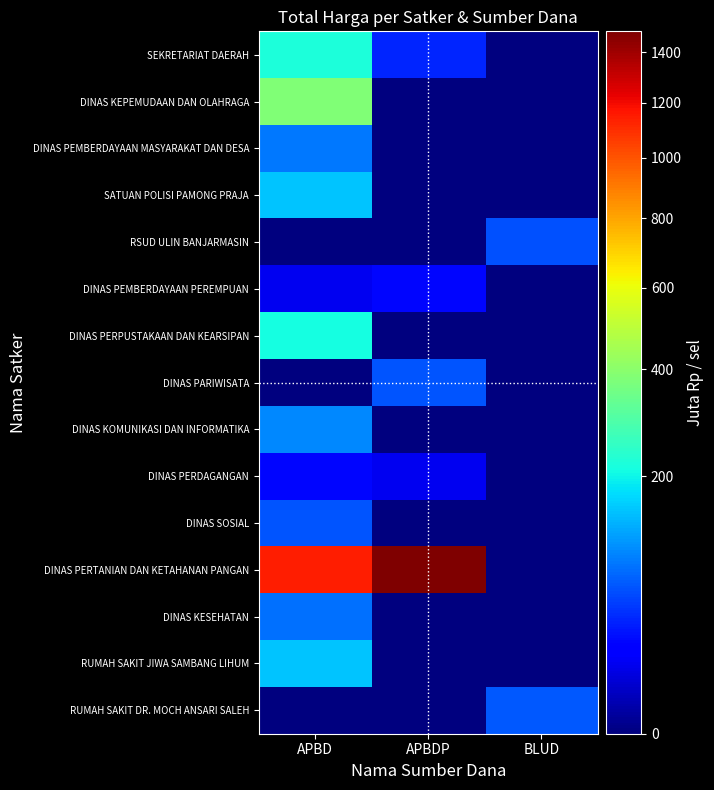

Which series has the largest total across all categories?

DINAS PERTANIAN DAN KETAHANAN PANGAN